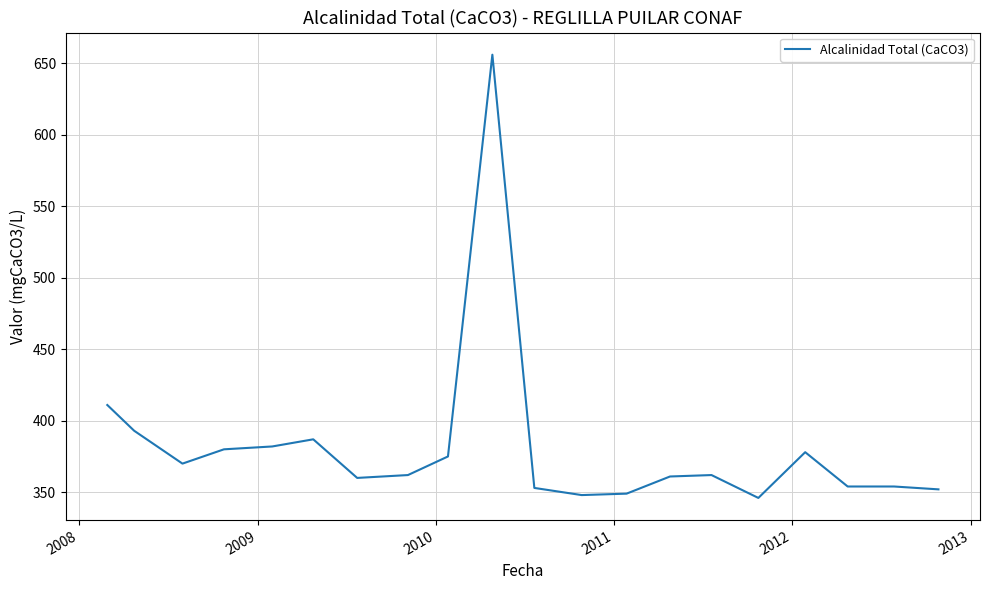

What is the difference between the maximum and minimum values?

310